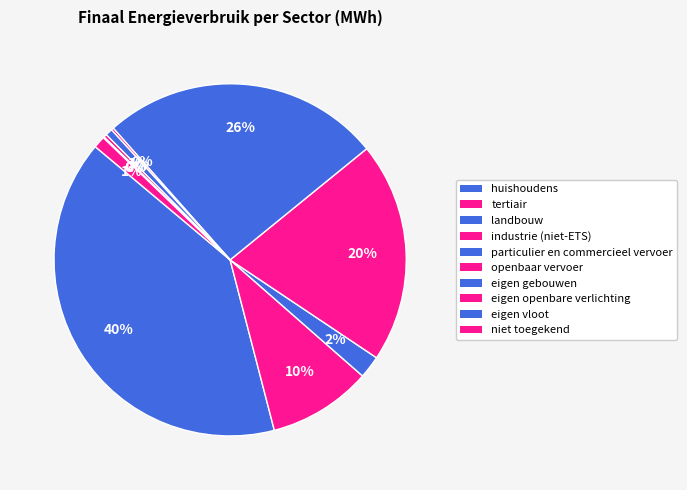

Is it true that industrie (niet-ETS) is 20% of the pie?

True